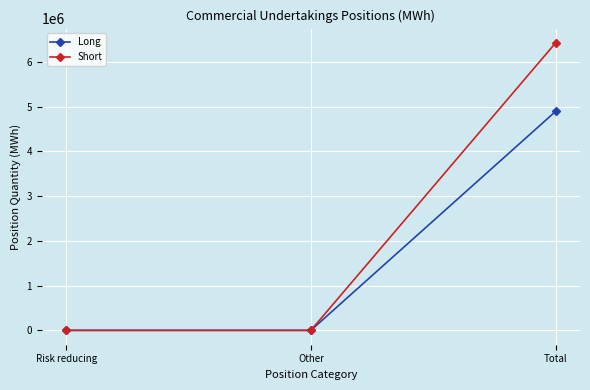

The Long series shows 4891624 at Total. True or false?

True